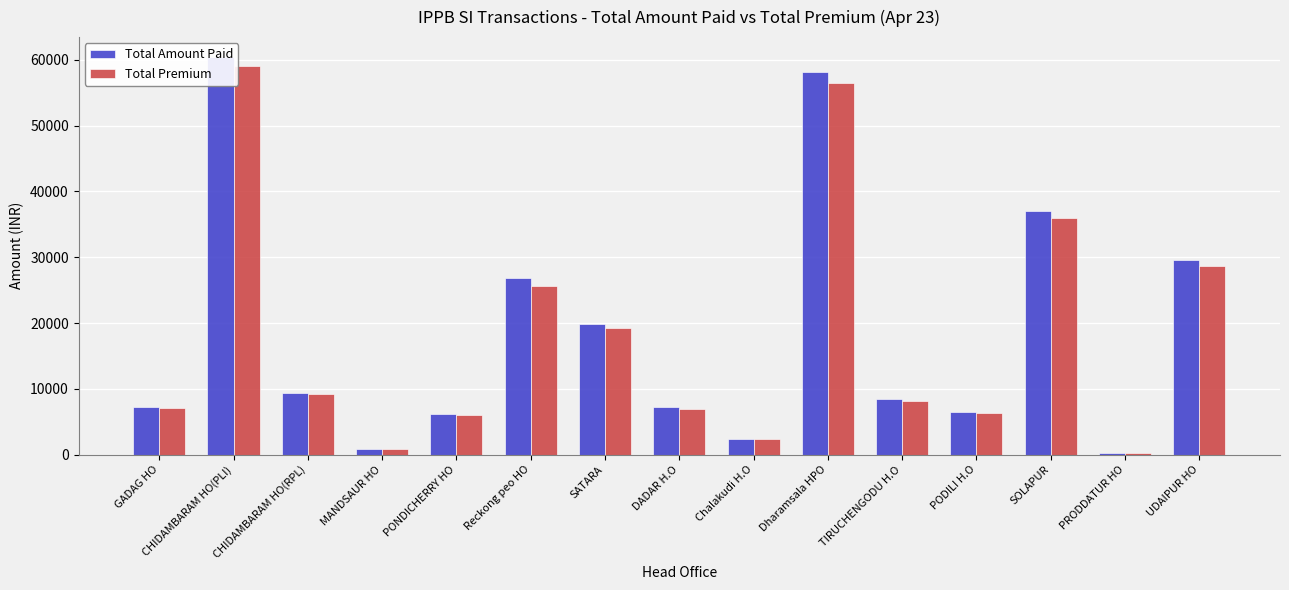

How many data points in Total Amount Paid are above 8492?

7